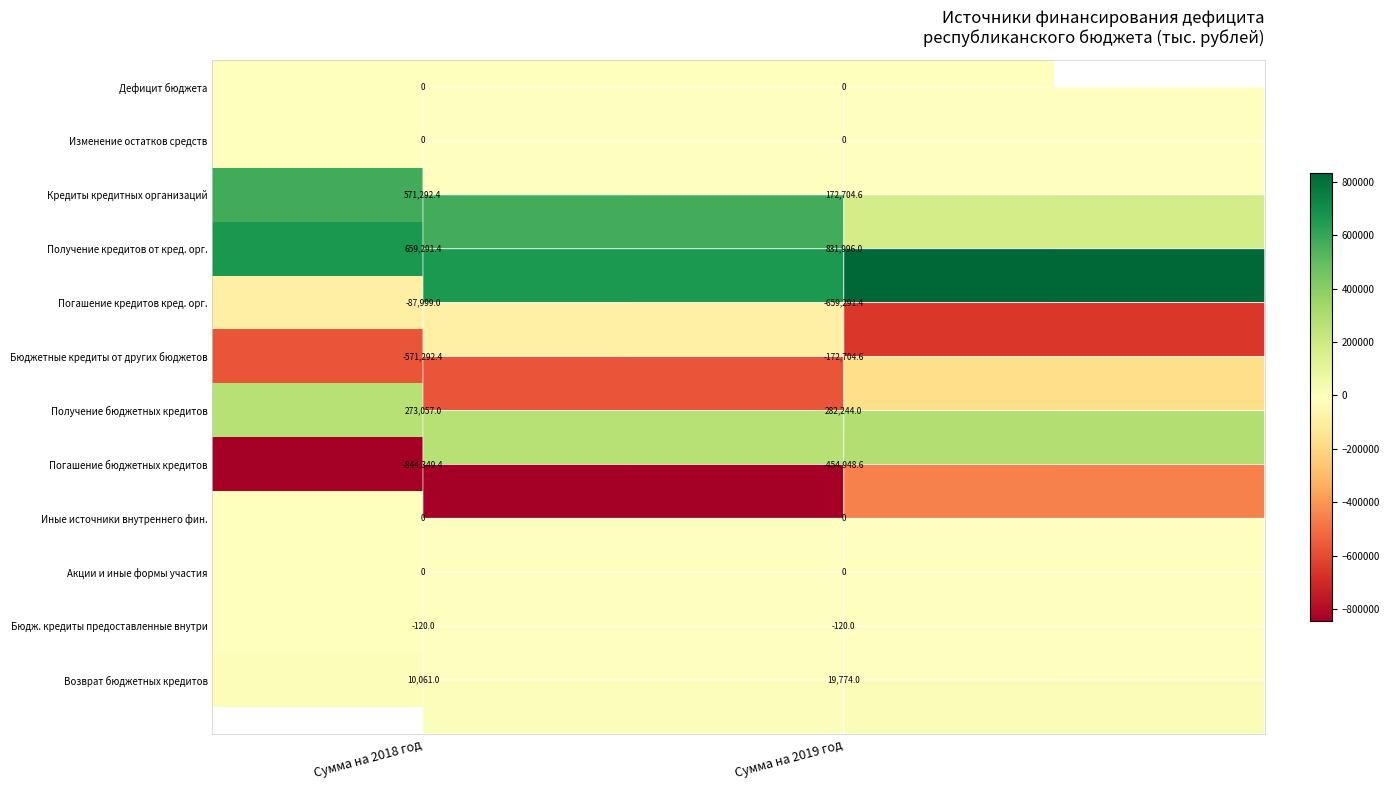

What is the total value across all series at Сумма на 2019 год?

19654.0